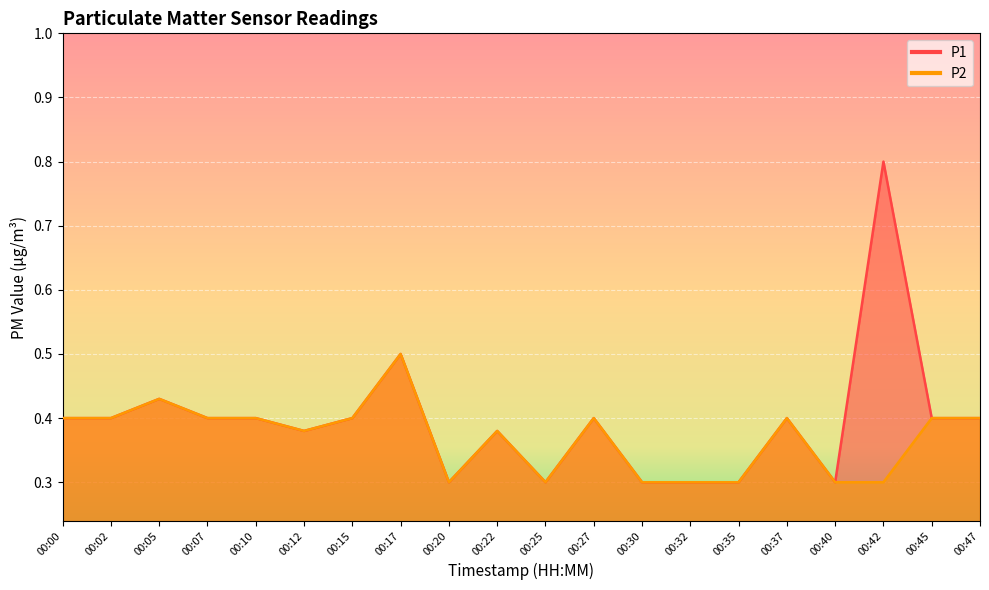

Reading left to right, list all the values displayed in this chart.

P1: 0.4	0.4	0.4	0.4	0.4	0.4	0.4	0.5	0.3	0.4	0.3	0.4	0.3	0.3	0.3	0.4	0.3	0.8	0.4	0.4
P2: 0.4	0.4	0.4	0.4	0.4	0.4	0.4	0.5	0.3	0.4	0.3	0.4	0.3	0.3	0.3	0.4	0.3	0.3	0.4	0.4